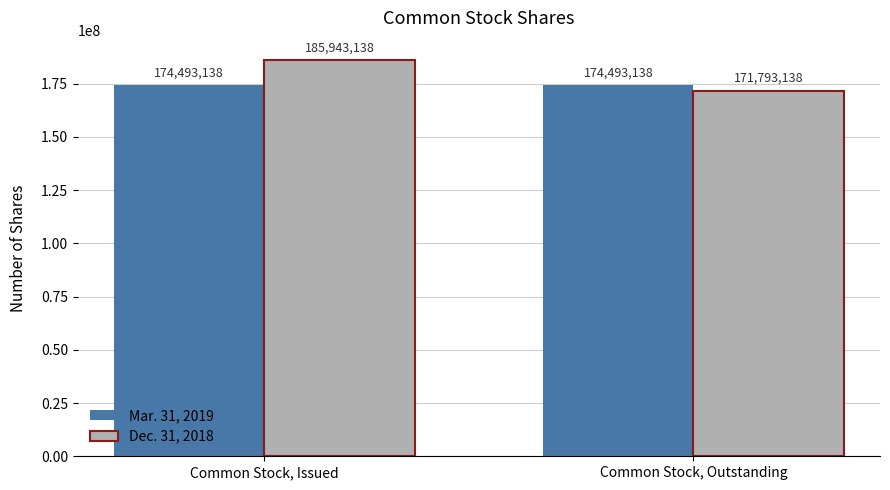

Does the chart contain any negative values?

No